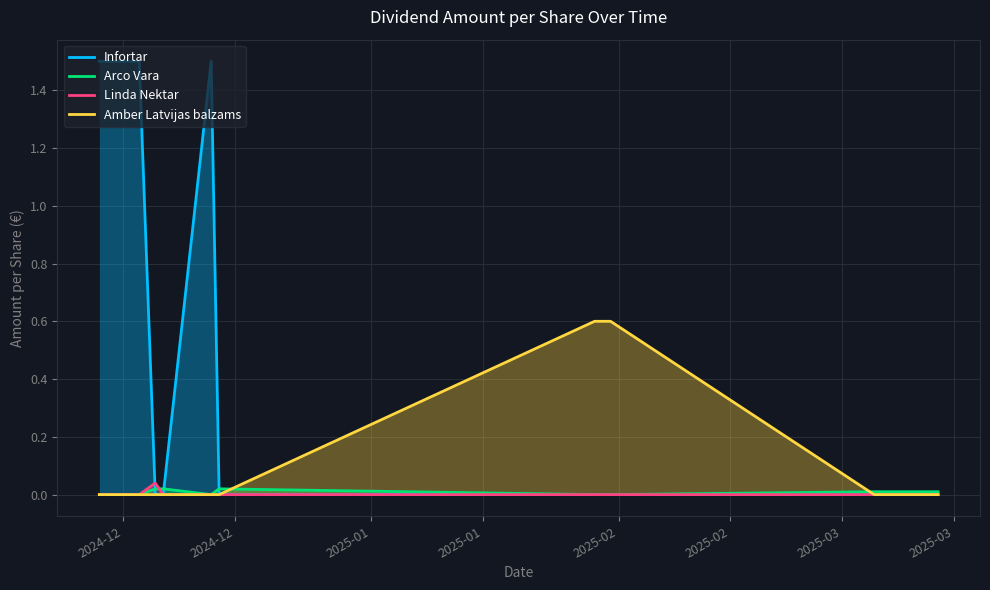

Which series has the largest total across all categories?

Infortar